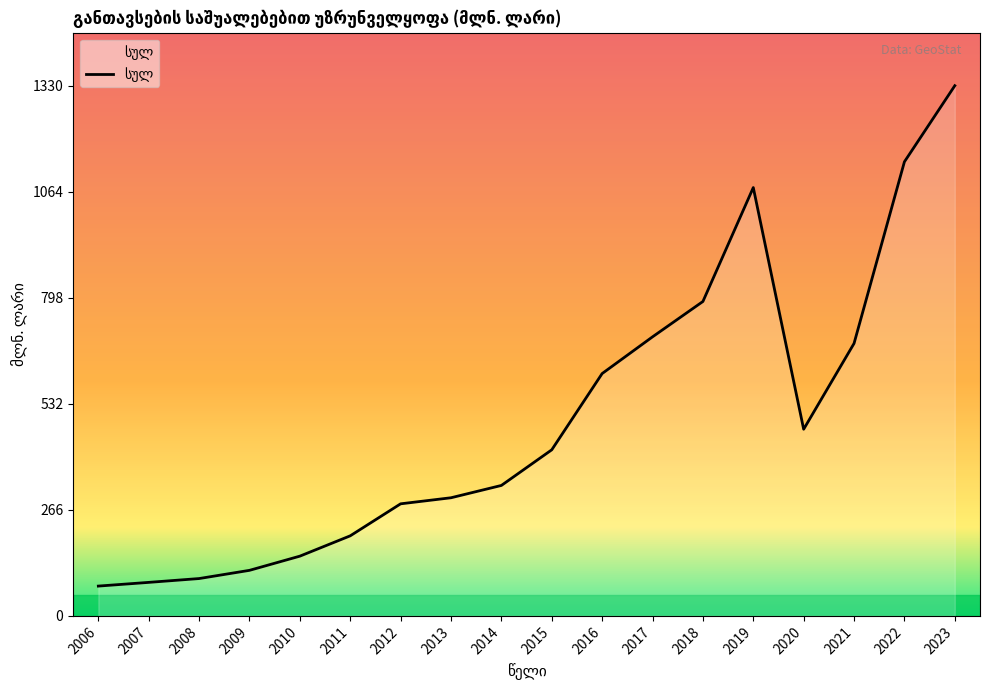

Which label corresponds to the largest value in the chart?

2023